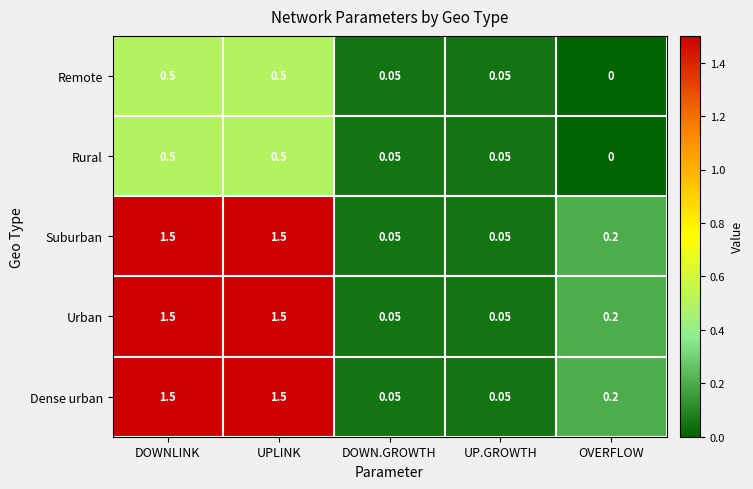

Is the value of Suburban at DOWNLINK greater than the value of Rural at UP.GROWTH?

Yes